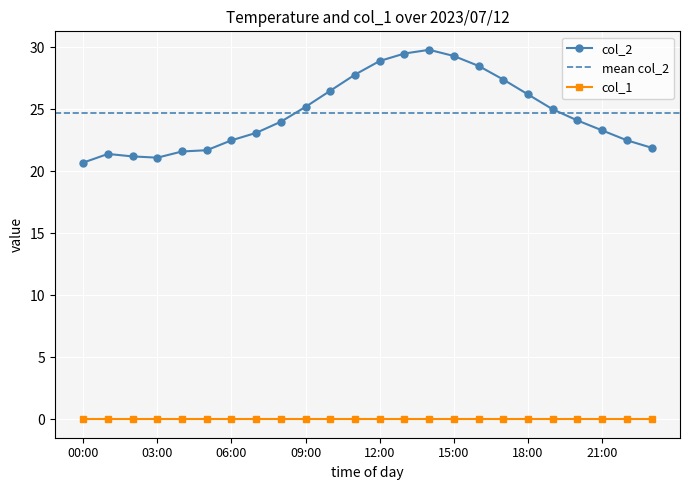

The value at 01:00 is 21.4. True or false?

True